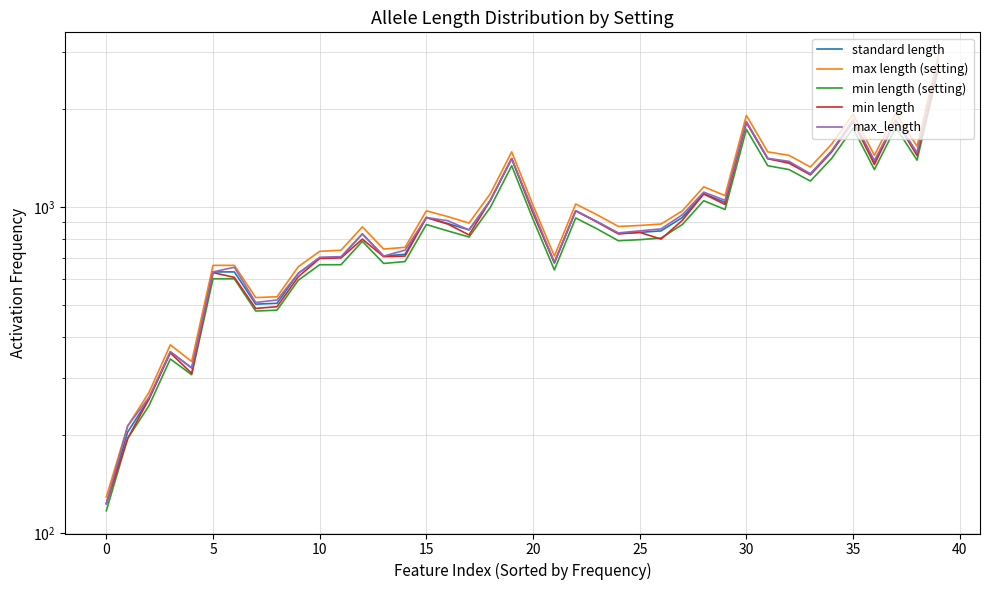

Where is max_length nearest to the value 1467?

38